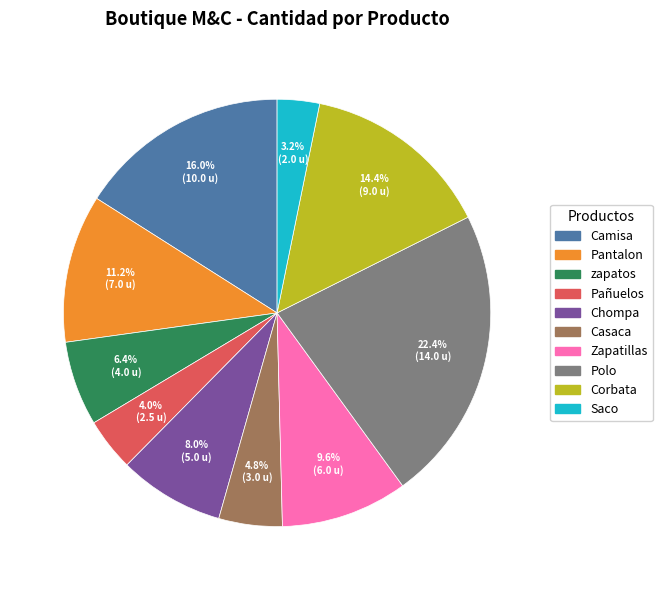

Rank the categories by value from lowest to highest.

Saco, Pañuelos, Casaca, zapatos, Chompa, Zapatillas, Pantalon, Corbata, Camisa, Polo